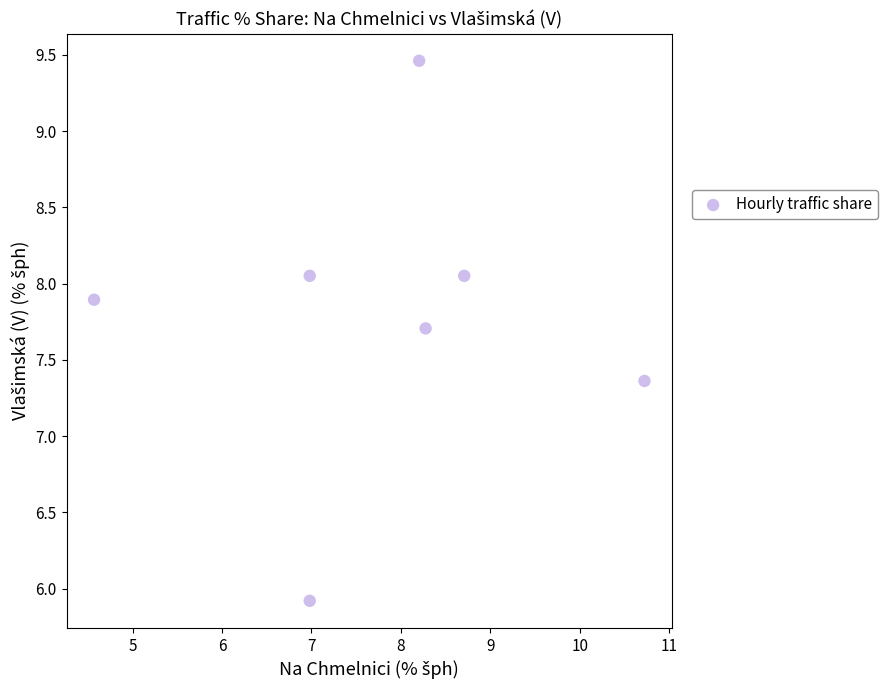

What is the average Y value?

7.8